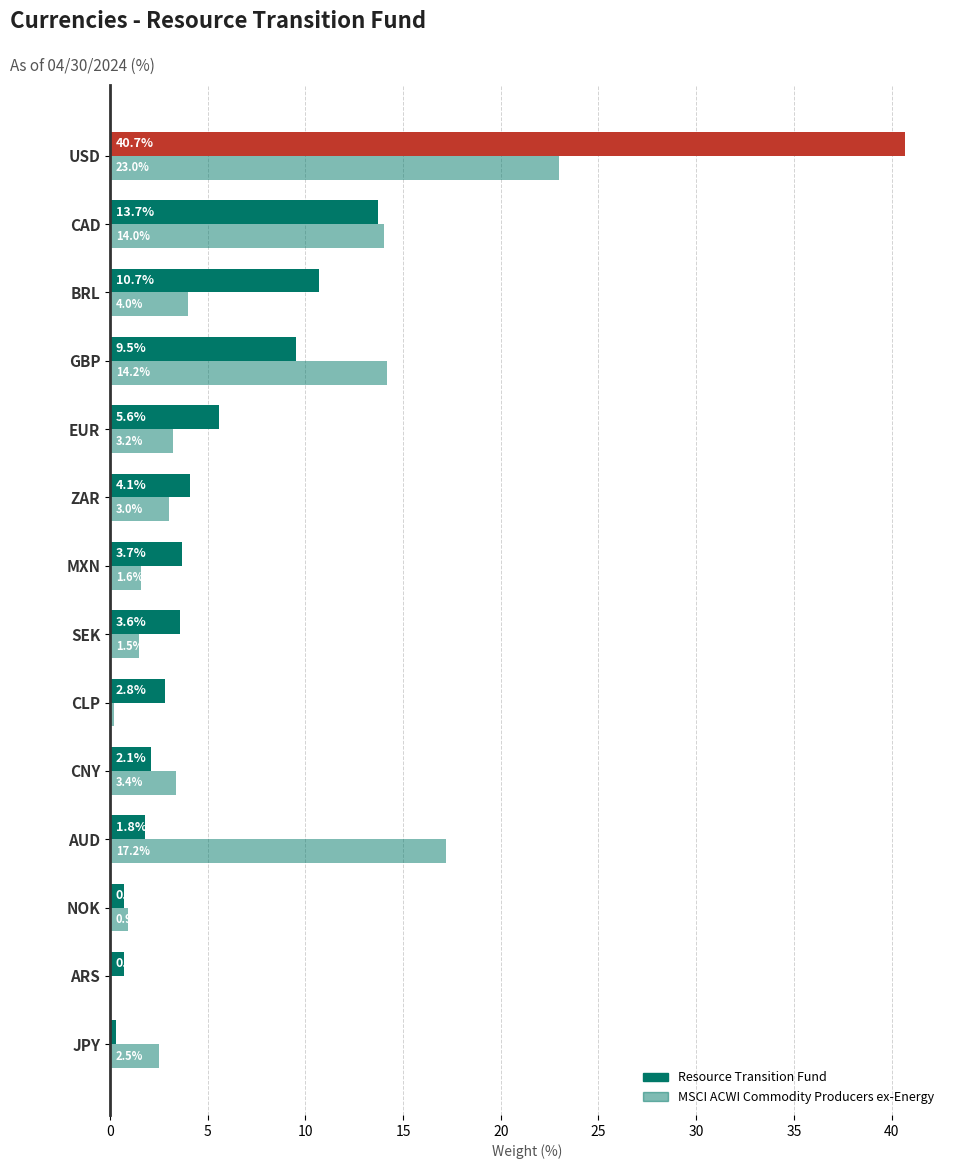

What is the sum of all Resource Transition Fund values?

100.0